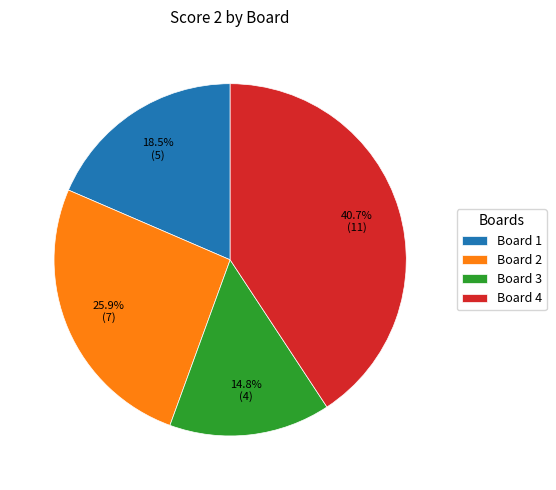

Which has a higher value, Board 1 or Board 3?

Board 1